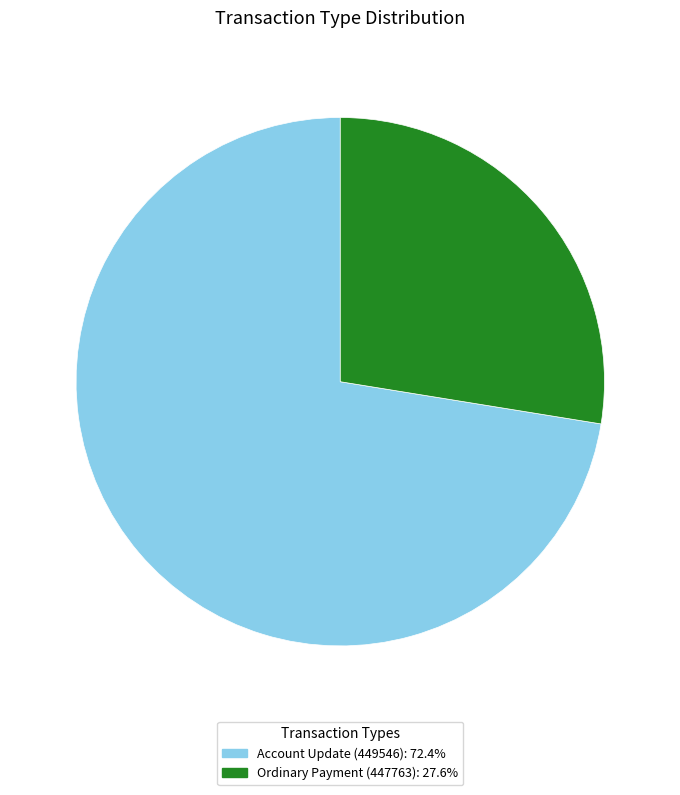

How many segments does this pie chart have?

2